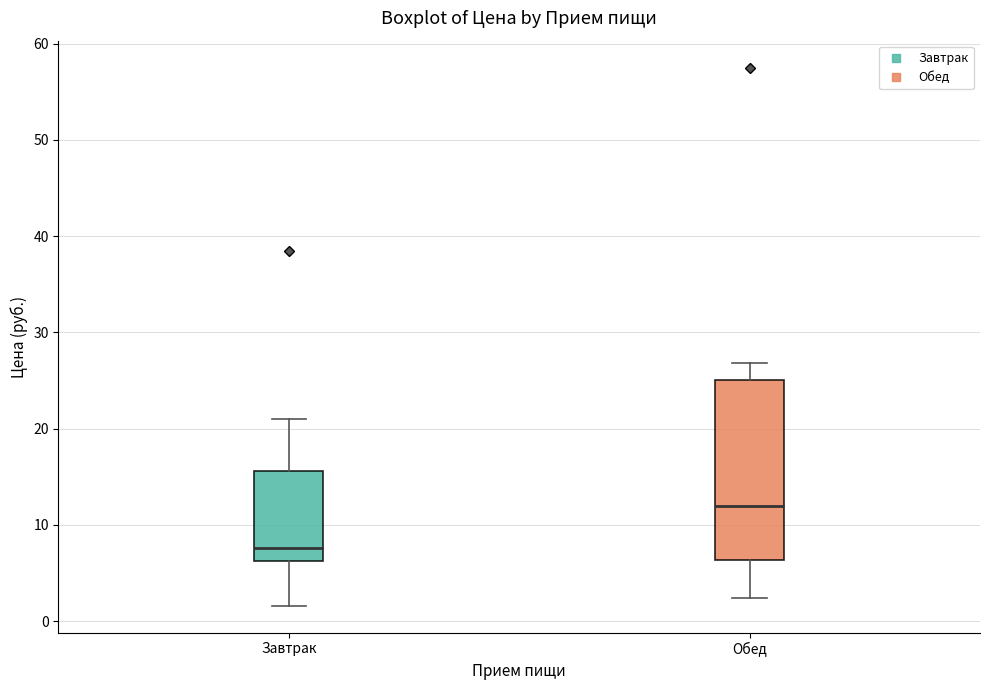

Reading left to right, transcribe this box plot: for each box, give where its median line is, the range the box spans, and where its two whiskers end, as read against the y-axis. The values are not printed on the chart, so give them approximately, as read against the axis.

Завтрак: median 8, box 6 to 16, whiskers 2 to 21
Обед: median 12, box 6 to 25, whiskers 2 to 27